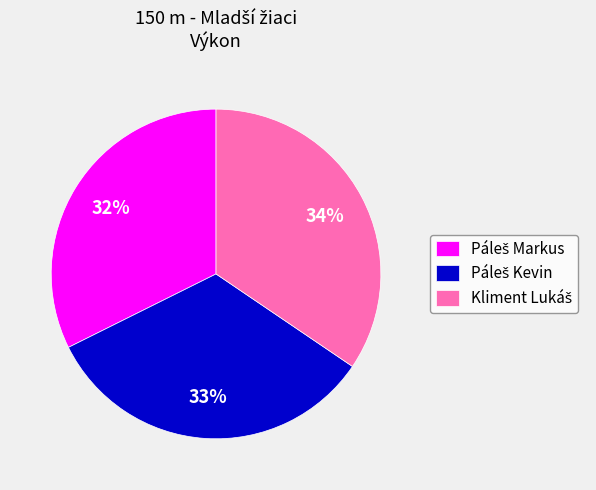

To the nearest percent, what is the difference between the largest and smallest slice percentages?

2%